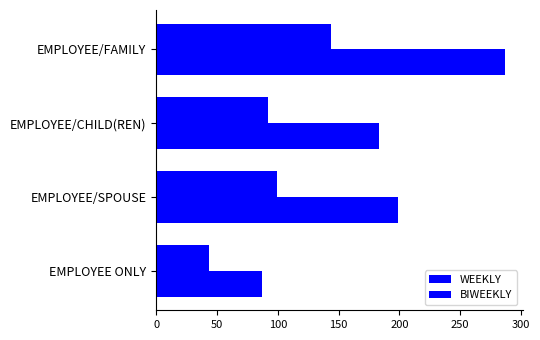

Which series has the largest total across all categories?

BIWEEKLY